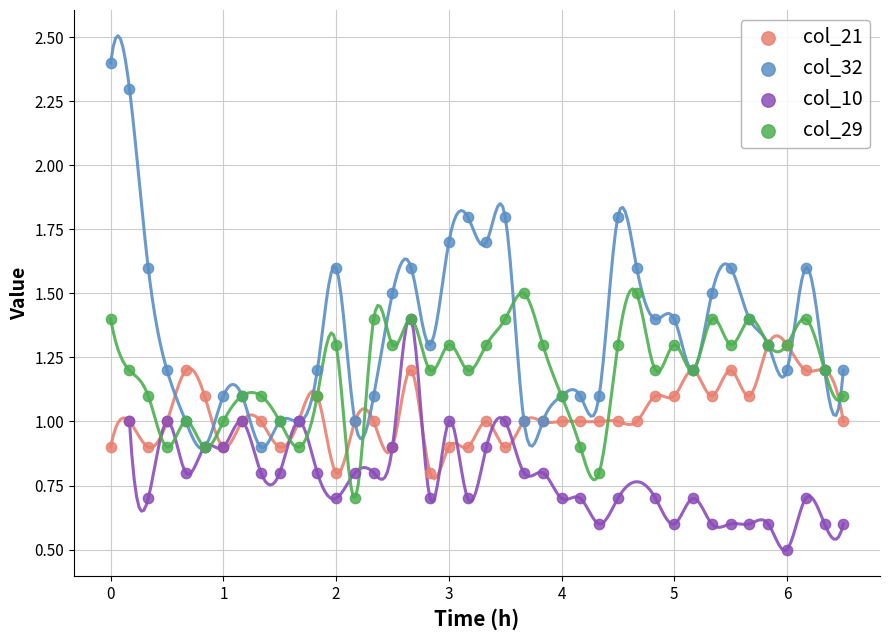

Which series has the widest spread of Y values?

col_32